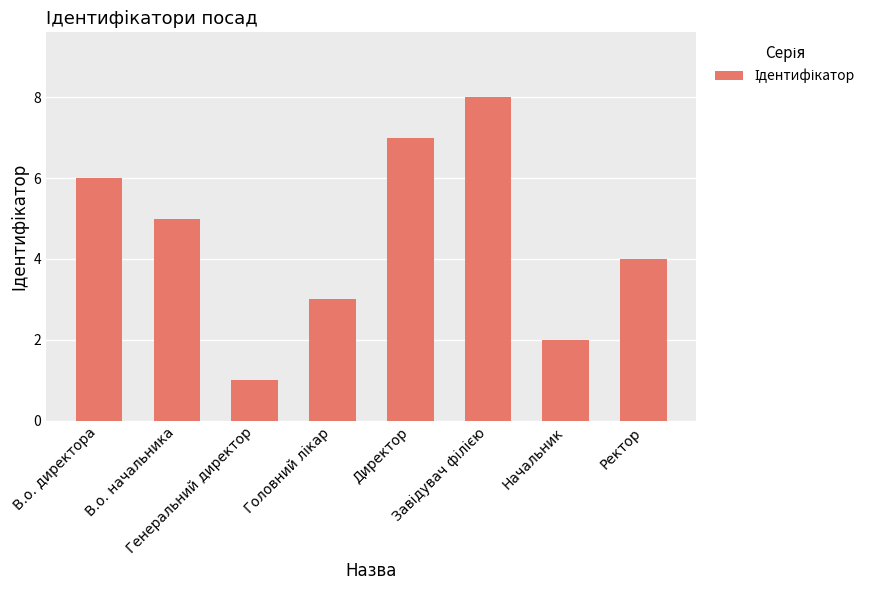

What is the smallest value displayed?

1